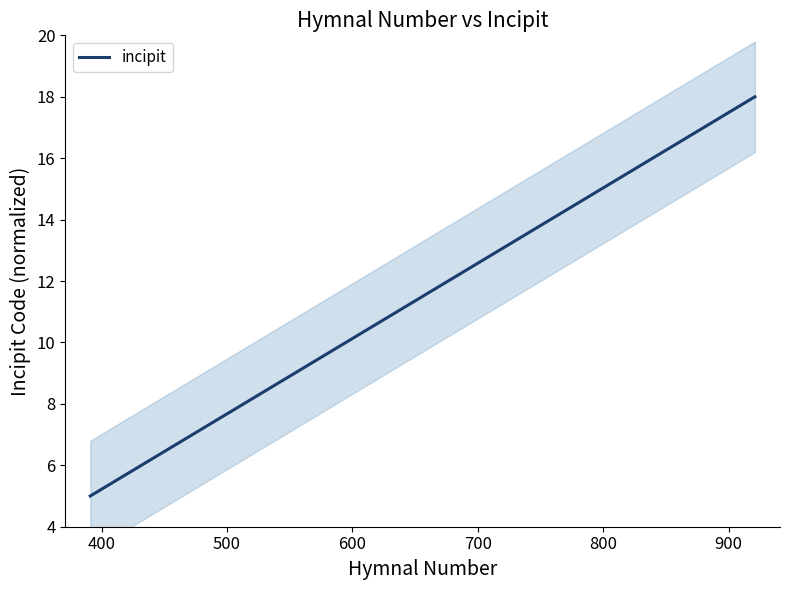

What is the minimum value for incipit?

5.0